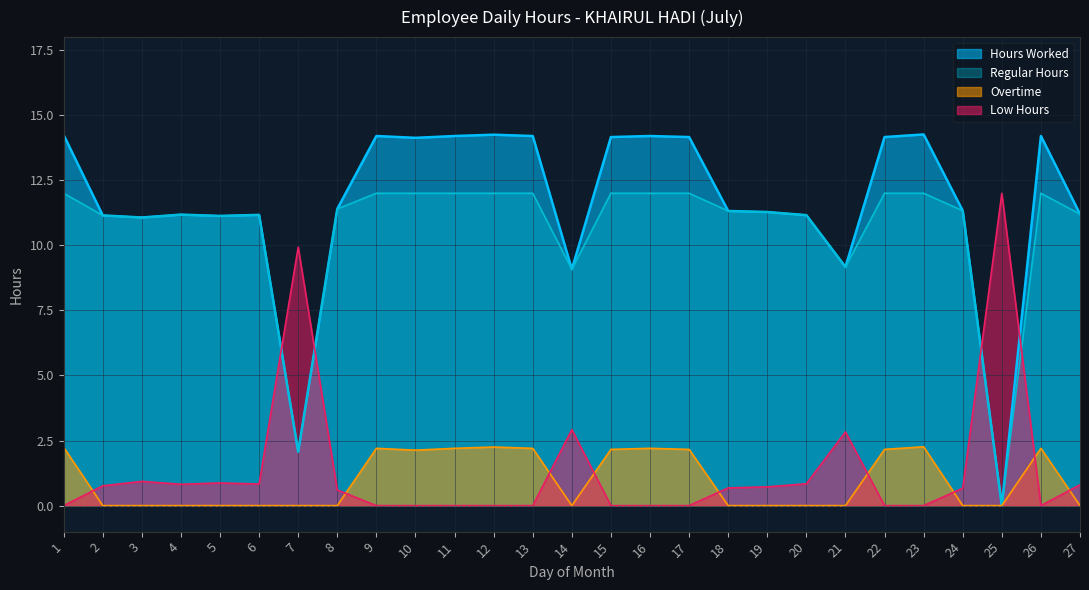

Where is Overtime nearest to the value 1?

2